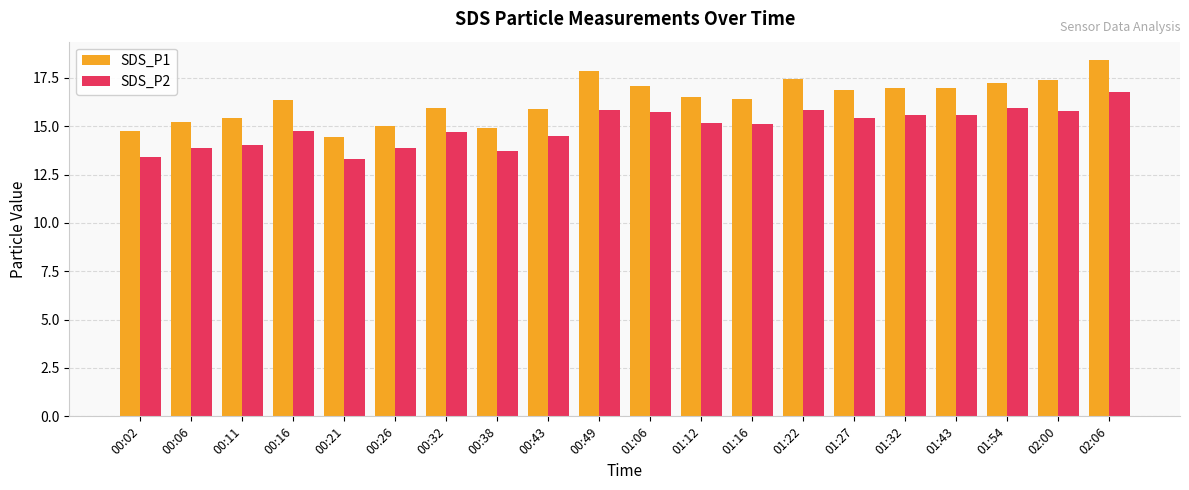

What is the lowest value of the SDS_P1 series?

14.4